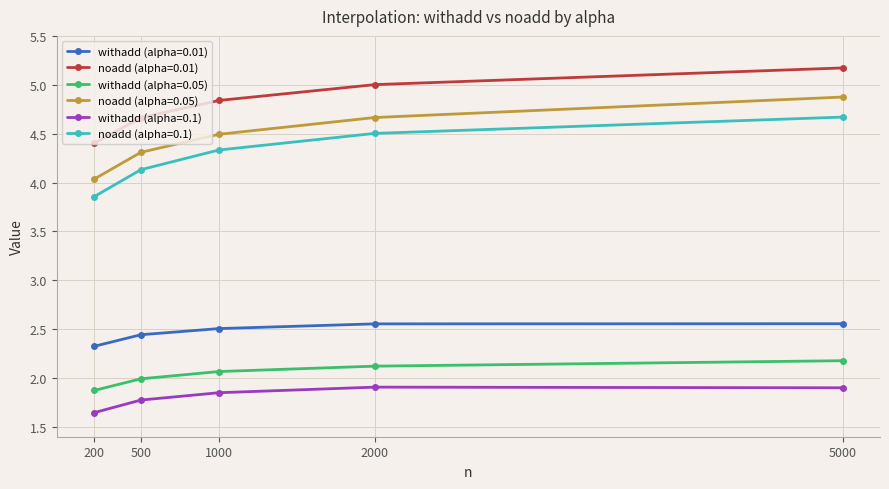

Between 5000 and 2000, which is larger?

5000